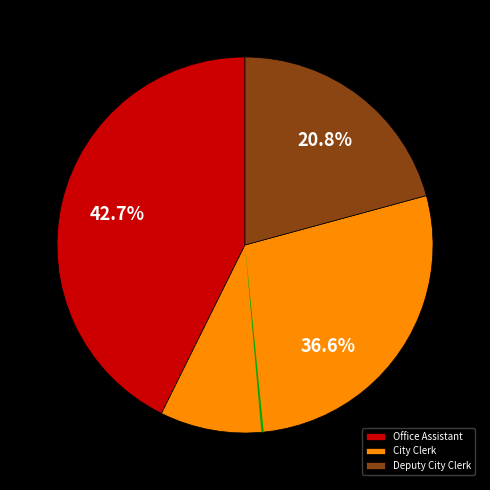

Is it true that City Clerk is 37% of the pie?

True